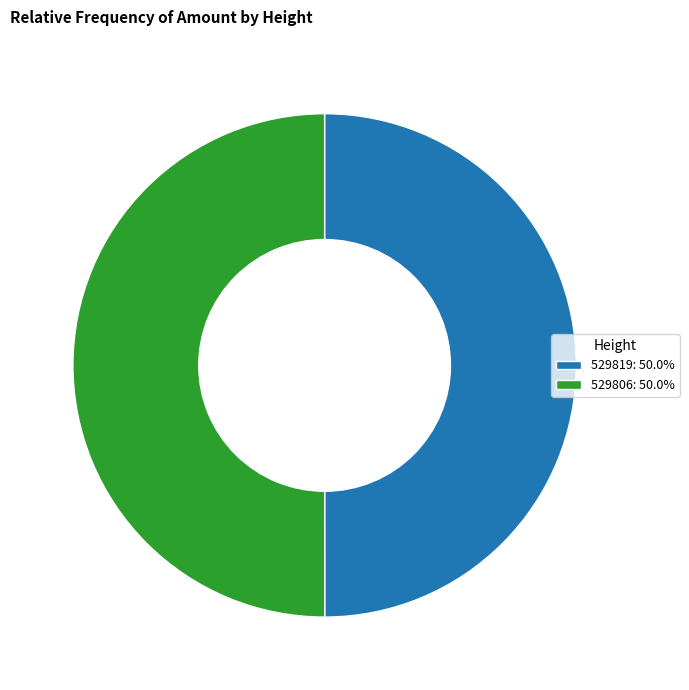

How many slices are in this pie chart?

2